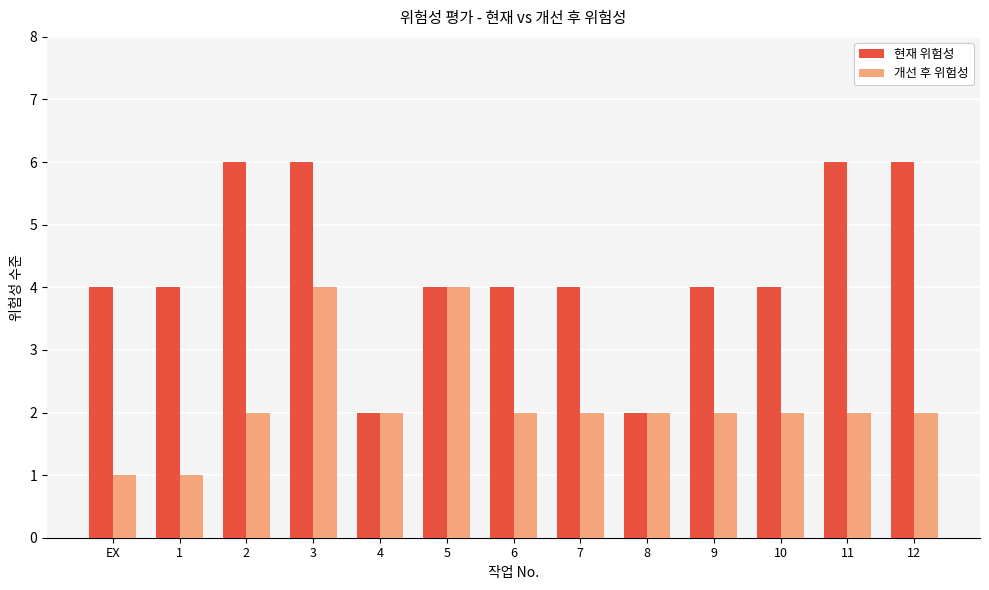

What is the difference between the highest and lowest values at 7?

2